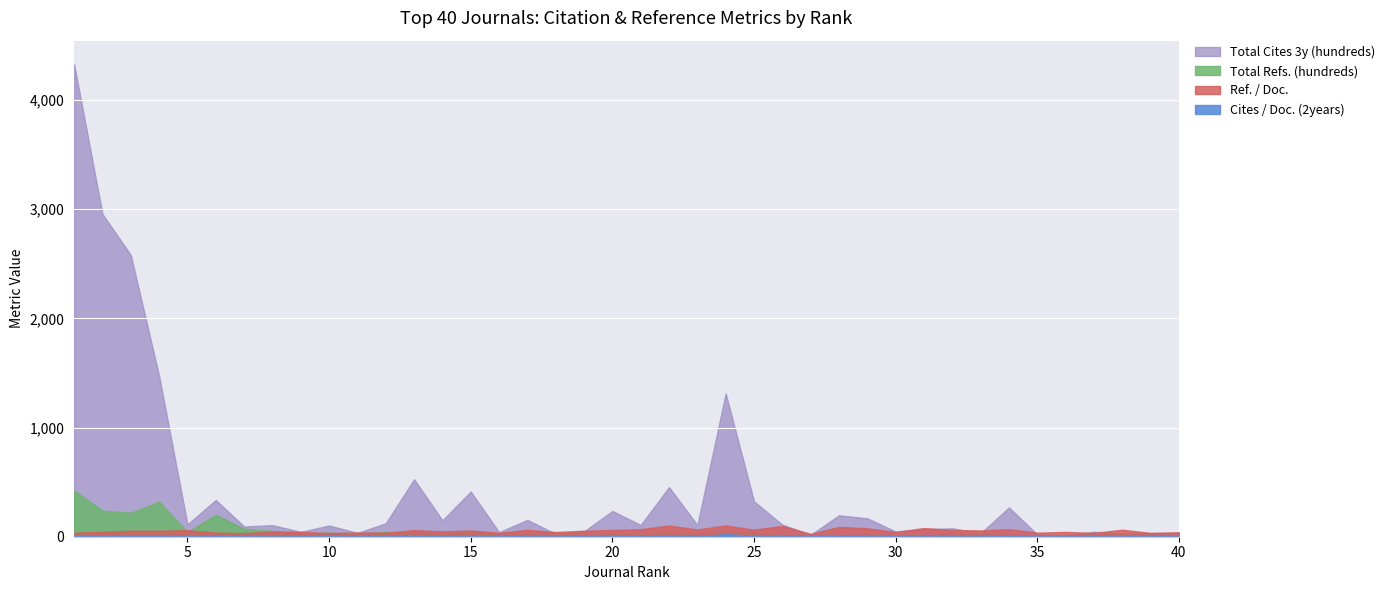

Where is the first local maximum for Total Cites 3y (hundreds)?

6